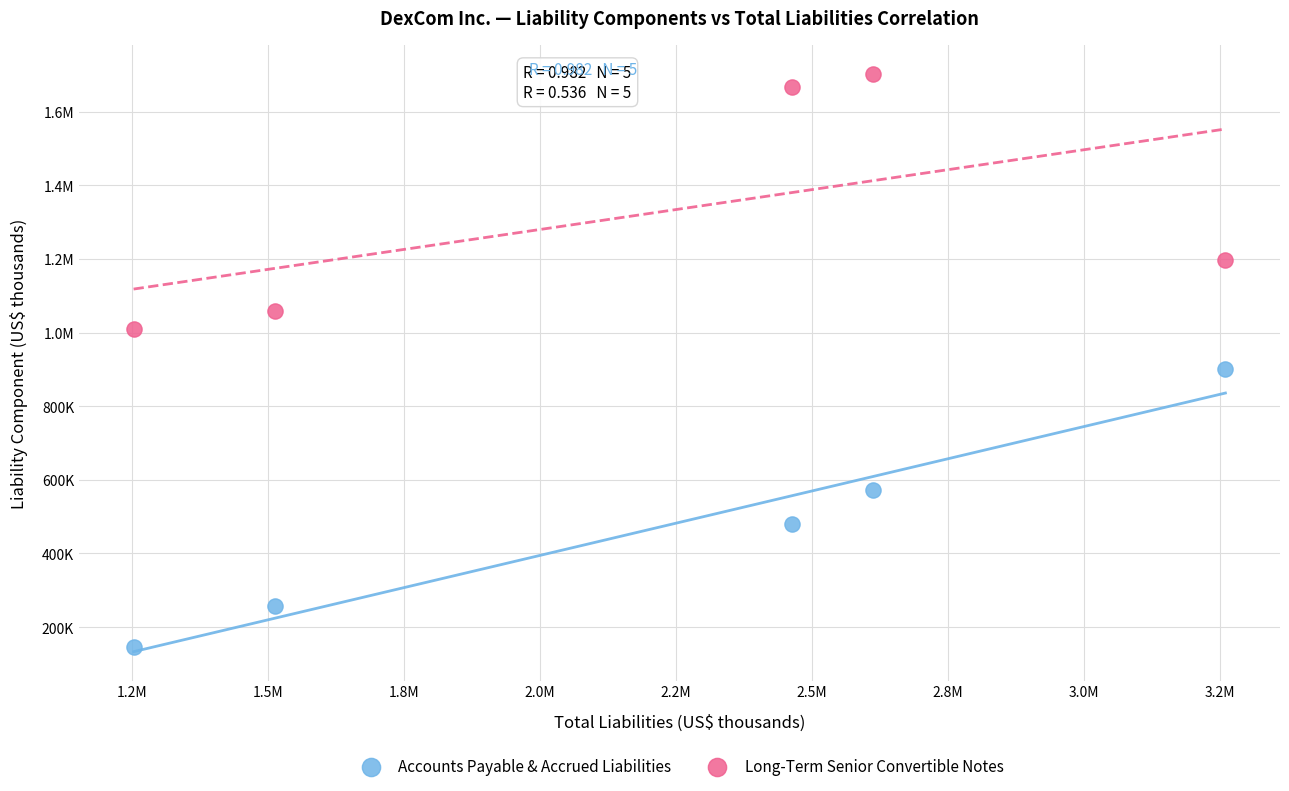

What are all the series names shown in the legend?

Accounts Payable & Accrued Liabilities, Long-Term Senior Convertible Notes